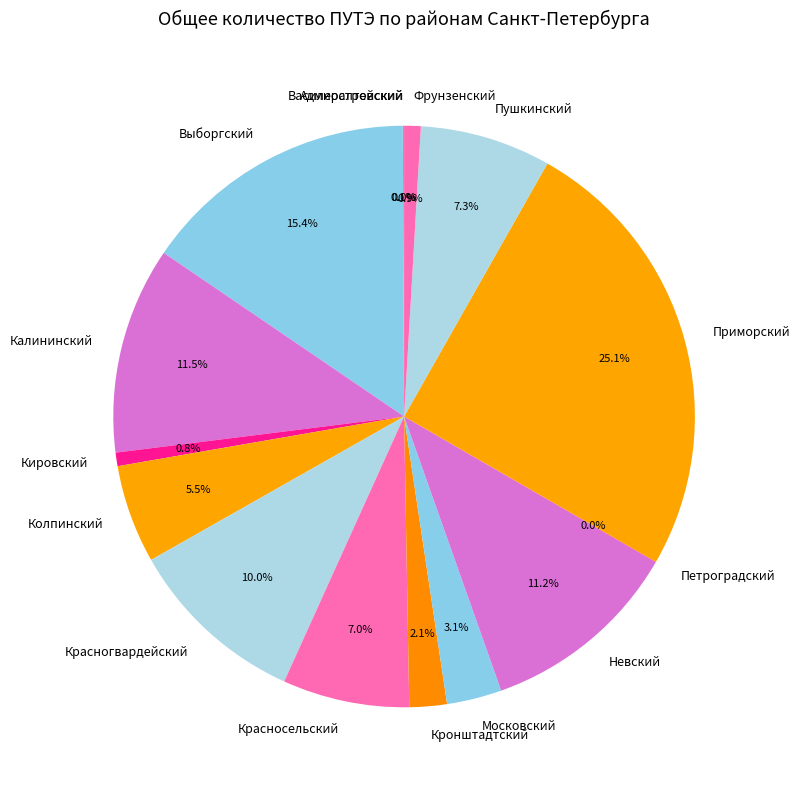

What is the ratio of the value at Колпинский to the value at Пушкинский?

0.8